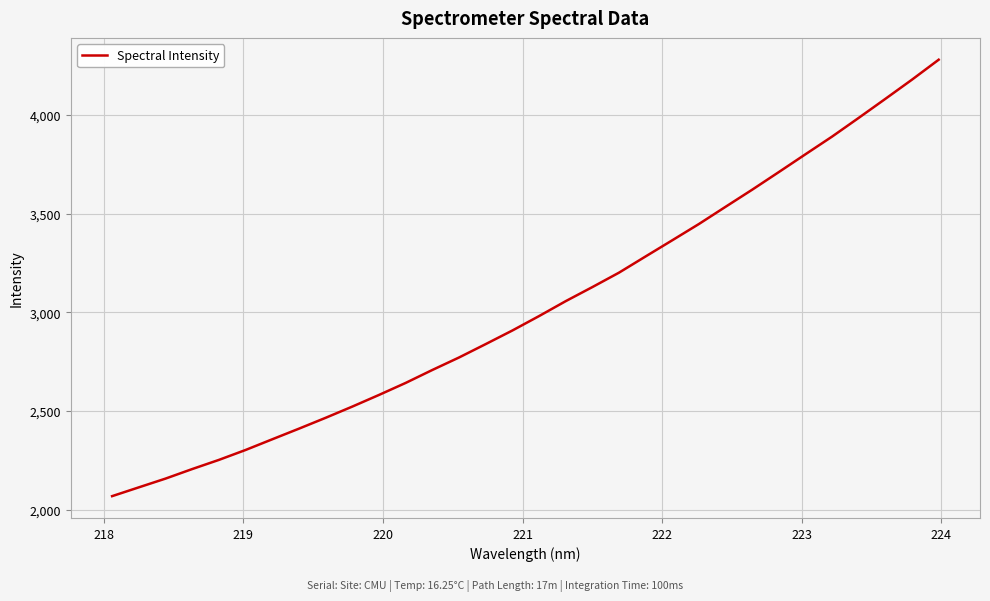

What is the greatest value displayed?

4278.8